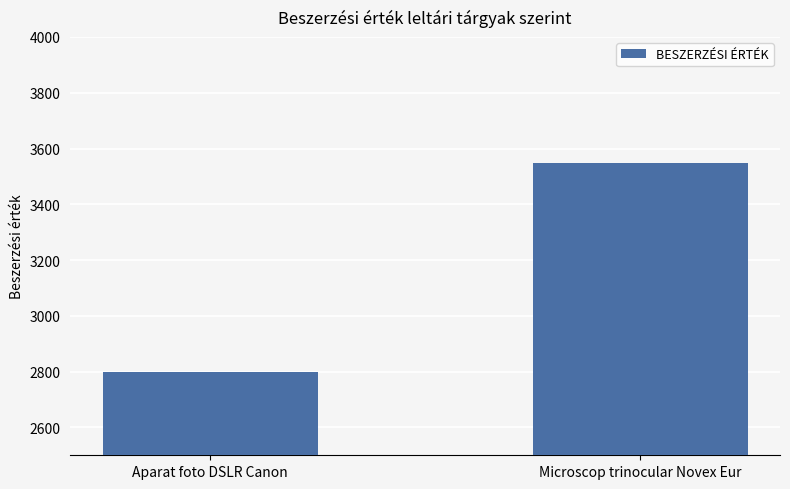

What is the smallest value displayed?

2800.0